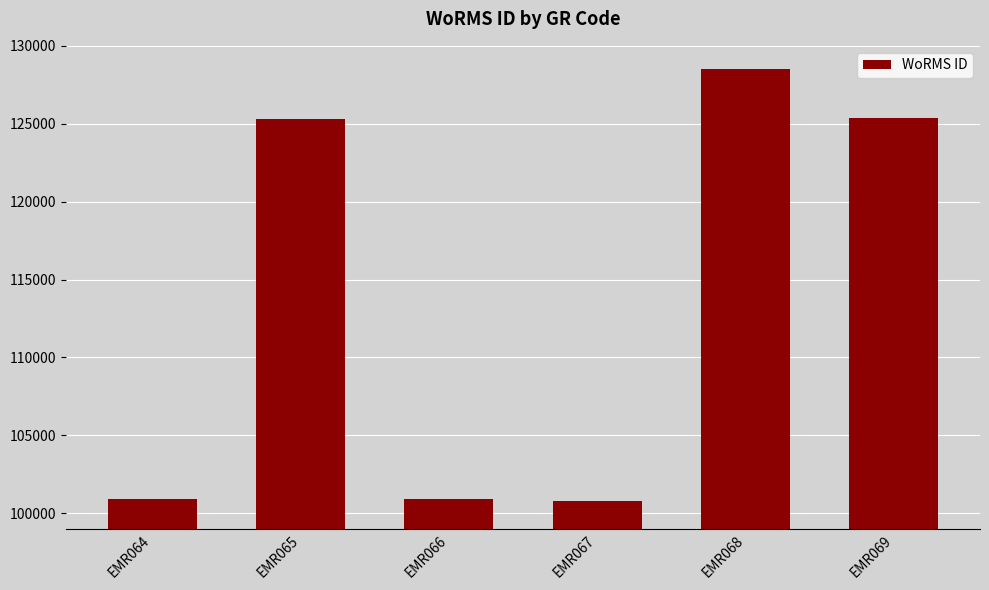

How many distinct data groups are displayed?

1